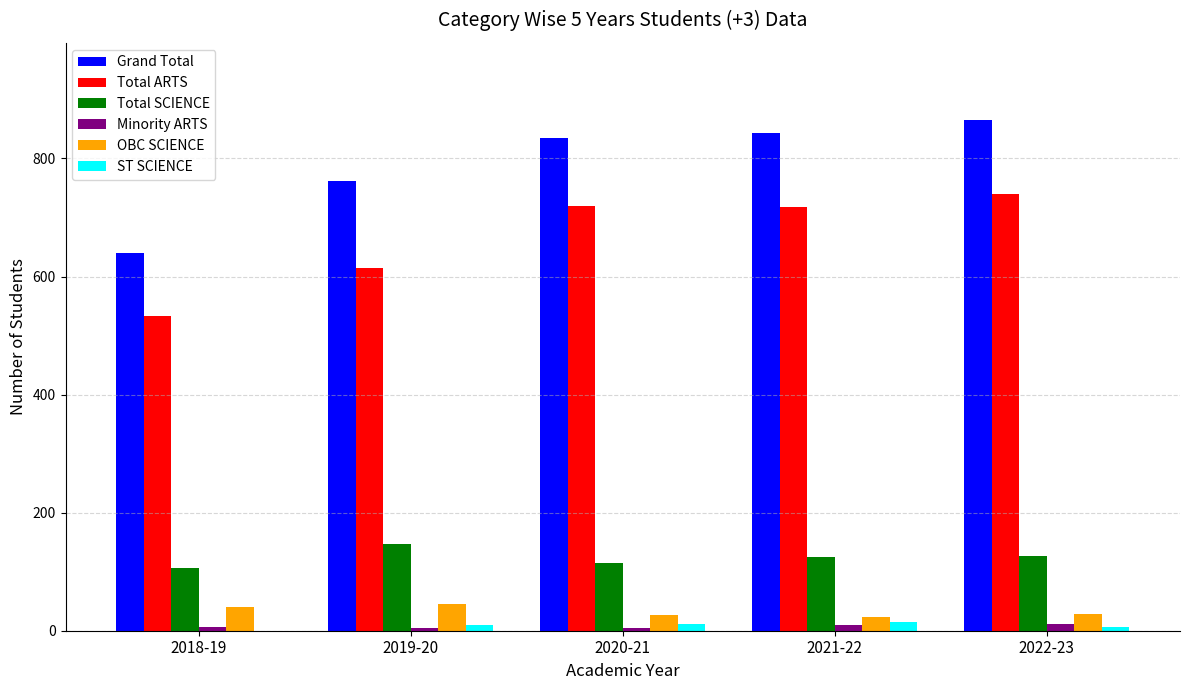

True or false: Total SCIENCE has a value of 126 at 2022-23.

True